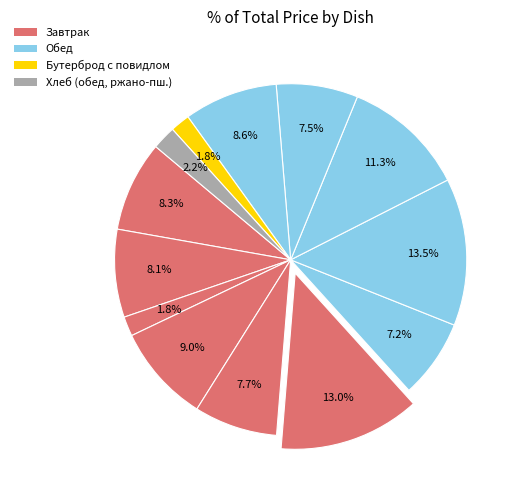

To the nearest percent, what is the average slice percentage?

8%